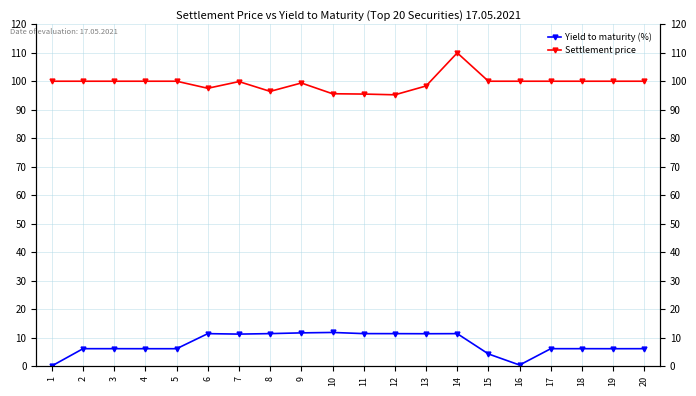

True or false: Settlement price and Yield to maturity (%) intersect in this chart.

False